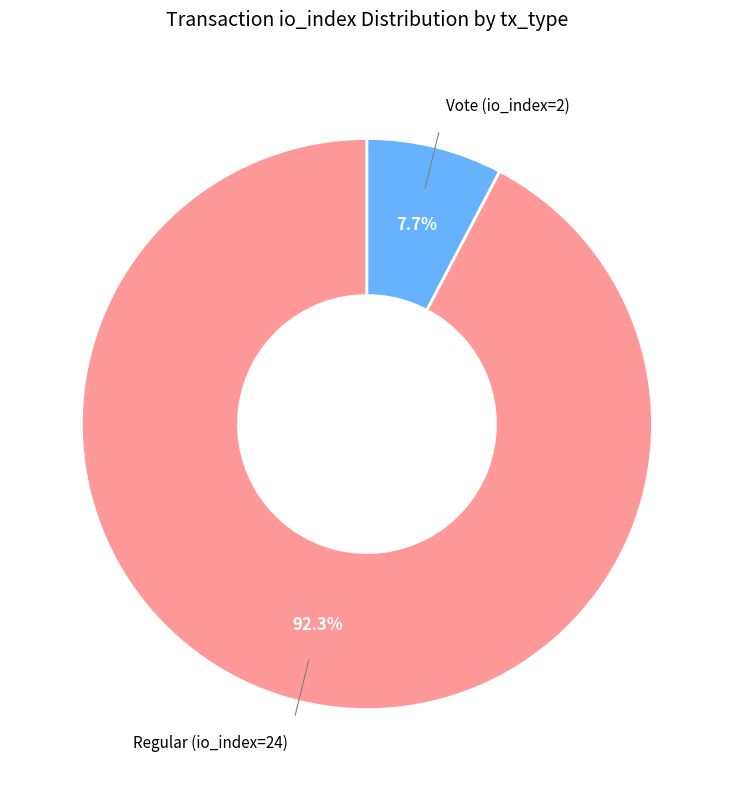

What percentage do Vote (io_index=2) and Regular (io_index=24) together represent?

100.0%